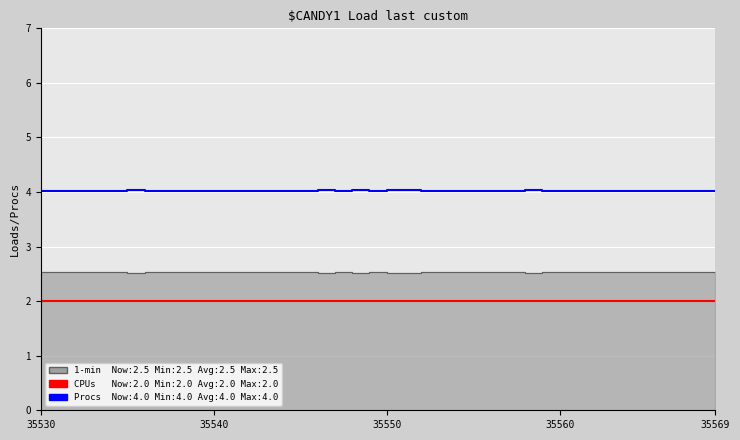

True or false: Procs has a value of 6.9 at 13.

False